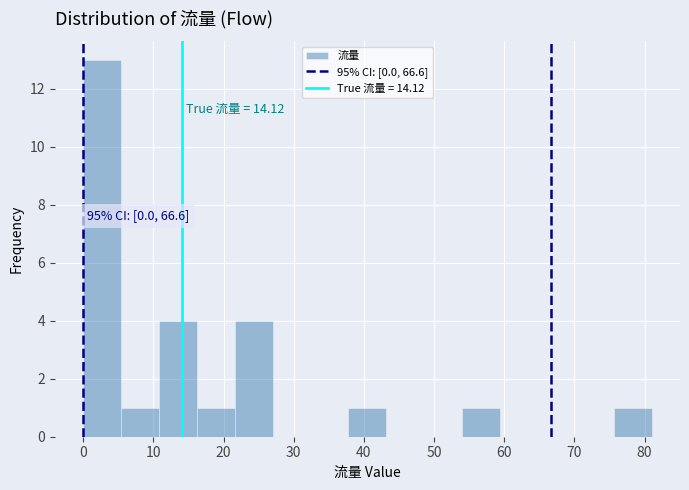

Which range on the x-axis has the tallest bar?

0.0 to 5.4